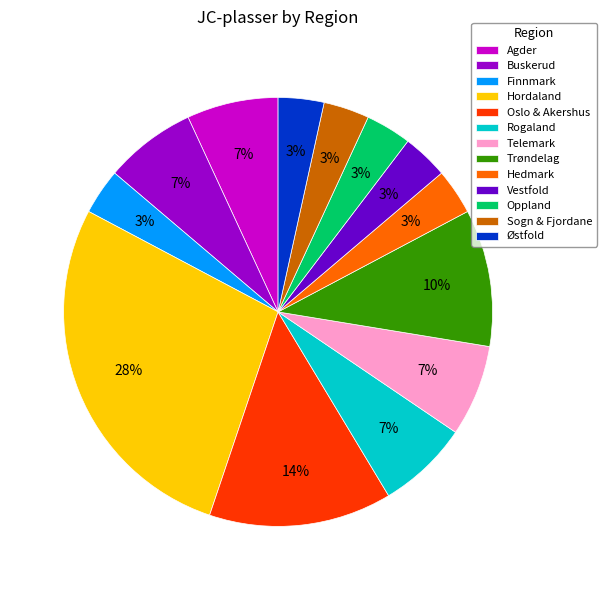

True or false: Telemark accounts for 7% of the total.

True